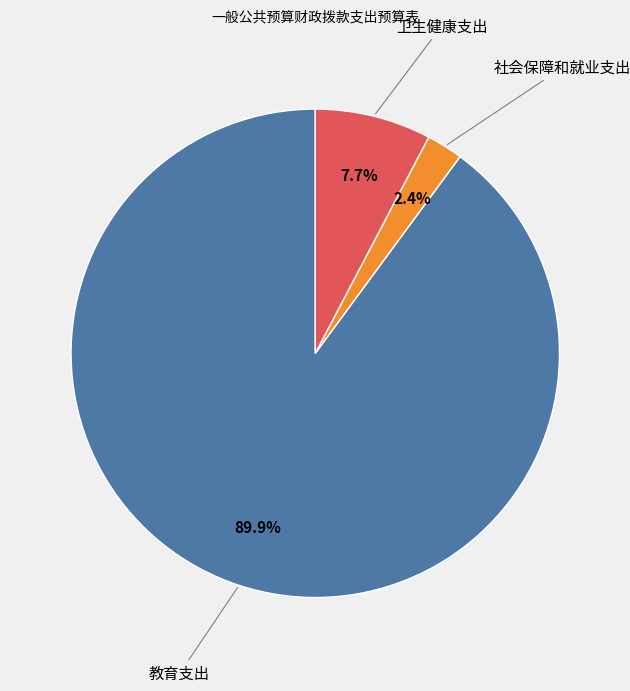

Is there a majority slice in this chart?

Yes